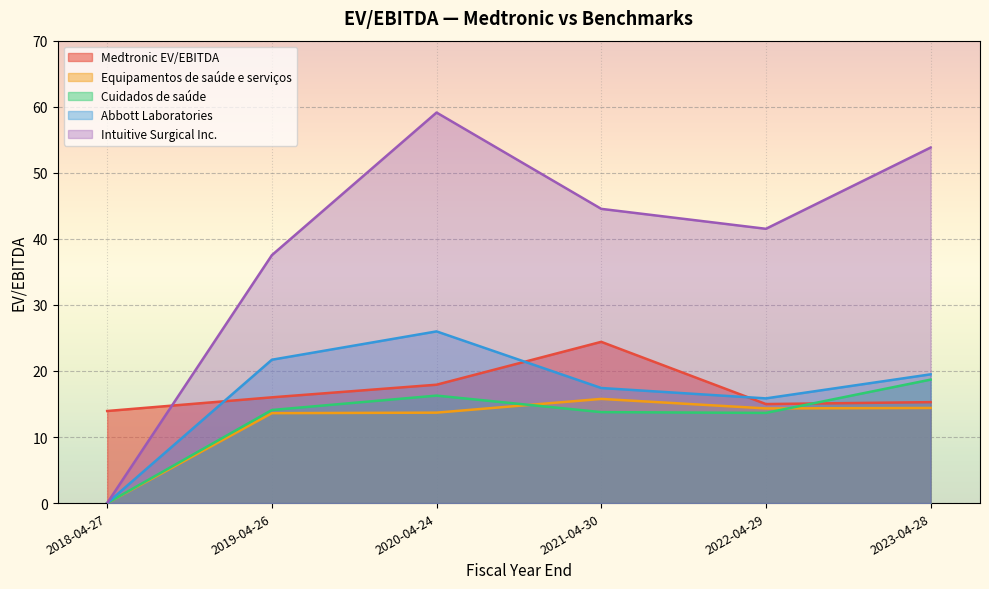

What position from the left is 2021-04-30?

4